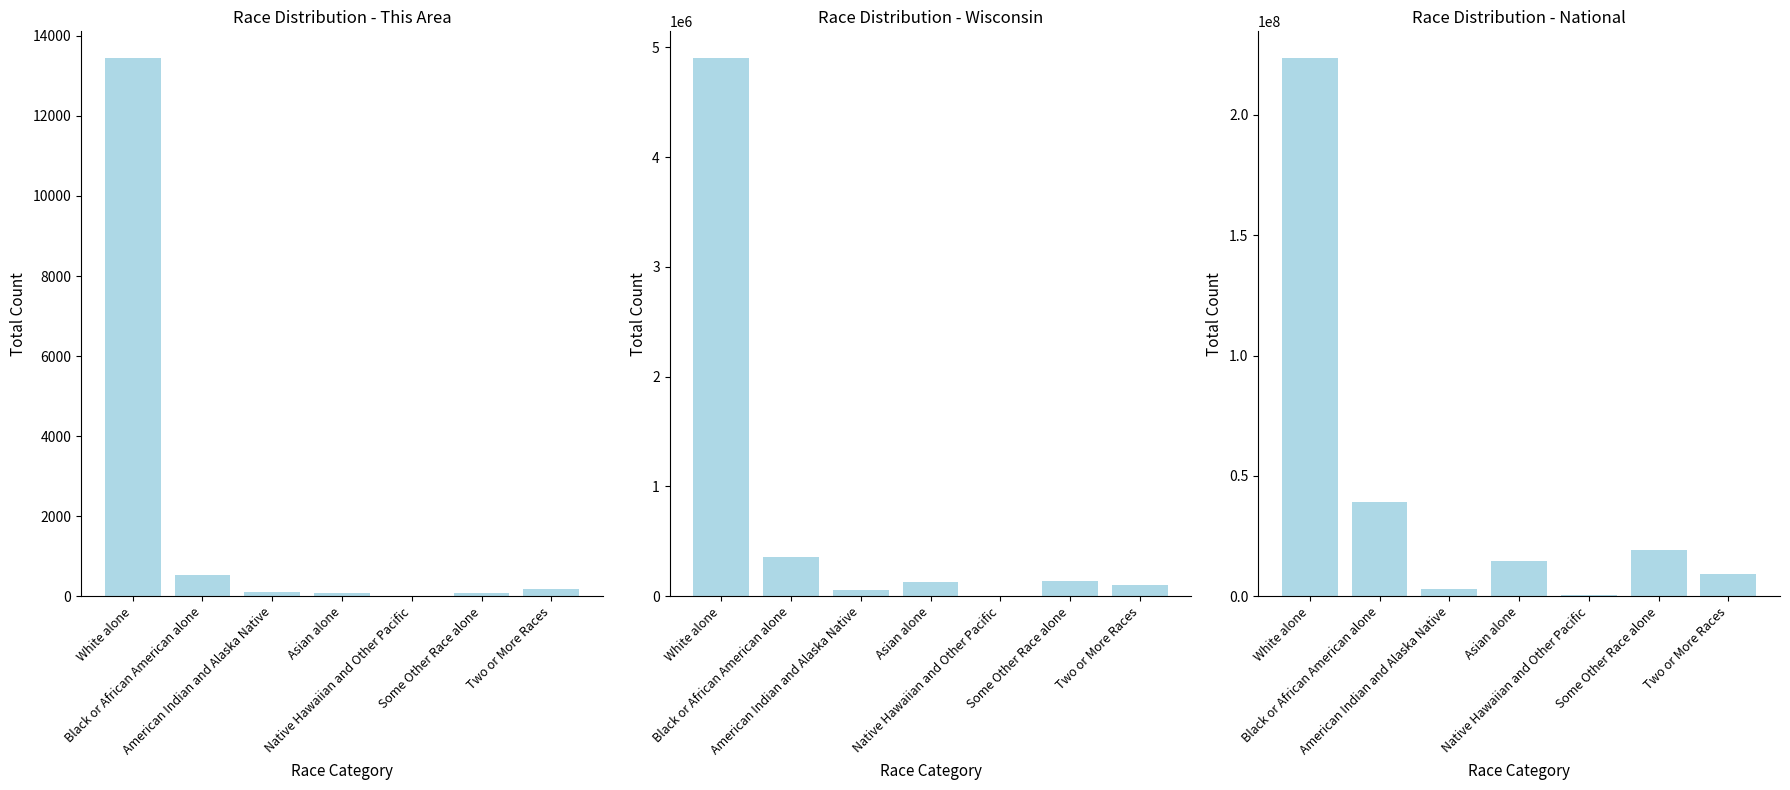

What is the sum of the This Area values at White alone and Asian alone?

13529